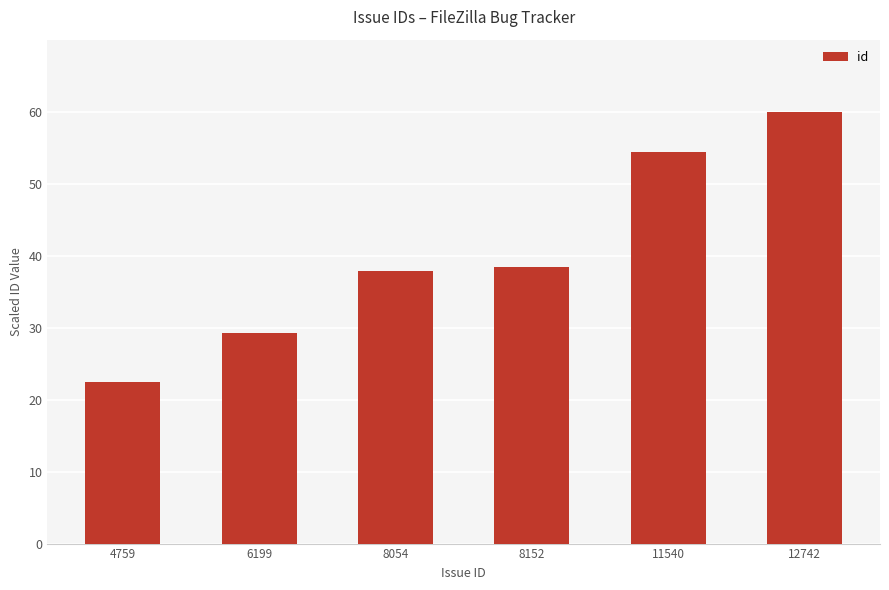

Reading left to right, list all the values displayed in this chart.

22.4	29.2	37.9	38.4	54.3	60.0